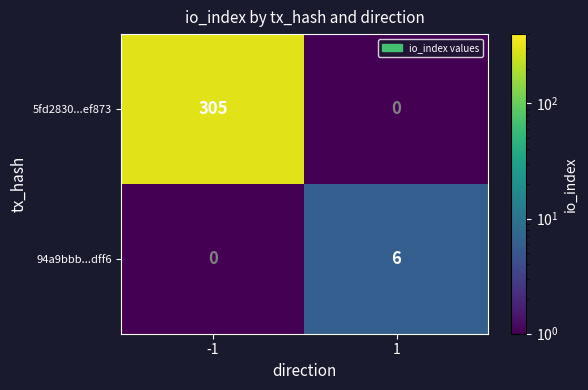

What is the difference between the maximum and minimum values in the 94a9bbb...dff6 series?

6